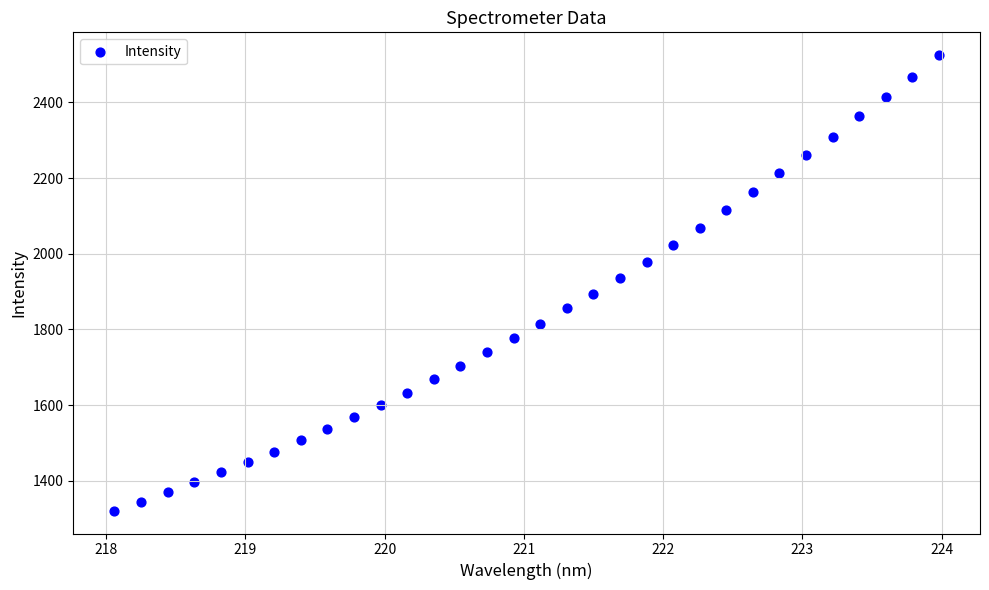

What Y value in the scatter plot is closest to 1922?

1935.6